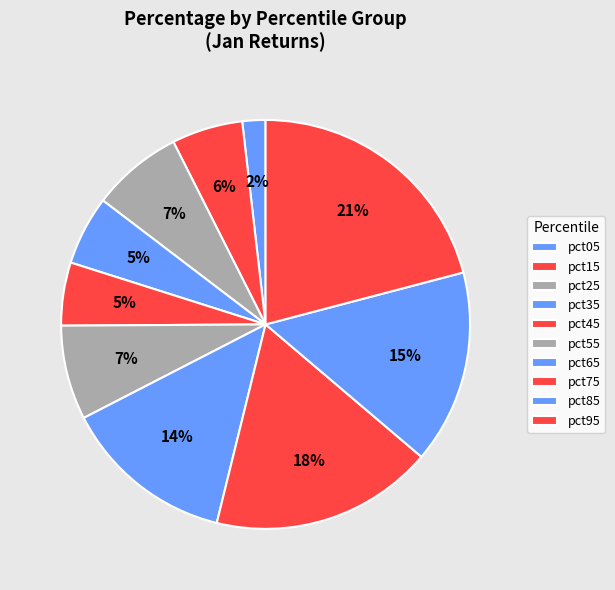

True or false: pct65 accounts for 14% of the total.

True